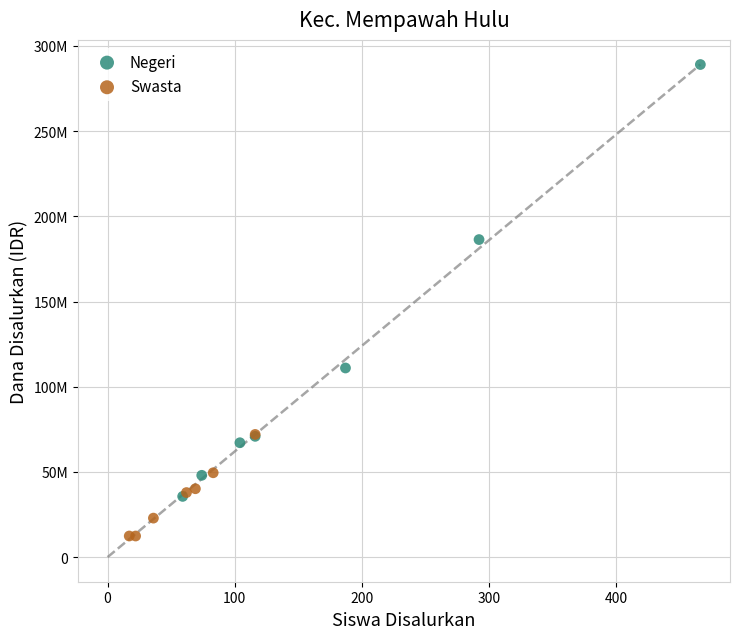

Which series reaches the maximum Y coordinate?

Negeri